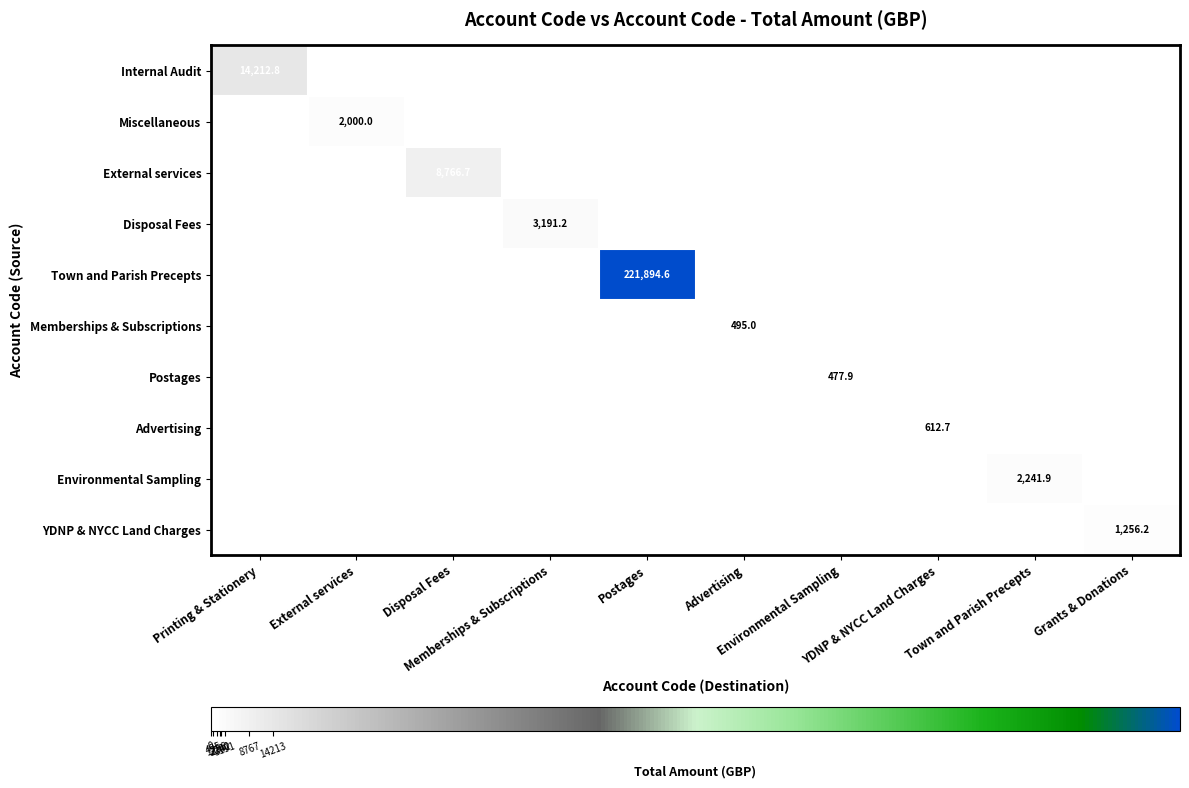

List the labels in order of External services value, smallest first.

Printing & Stationery, External services, Memberships & Subscriptions, Postages, Advertising, Environmental Sampling, YDNP & NYCC Land Charges, Town and Parish Precepts, Grants & Donations, Disposal Fees